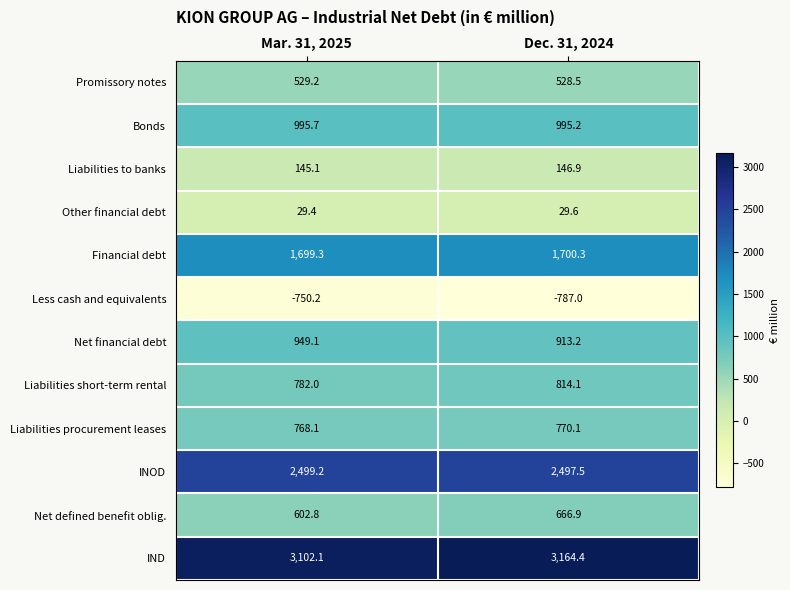

The value of Other financial debt at Dec. 31, 2024 is 29.6. True or false?

True